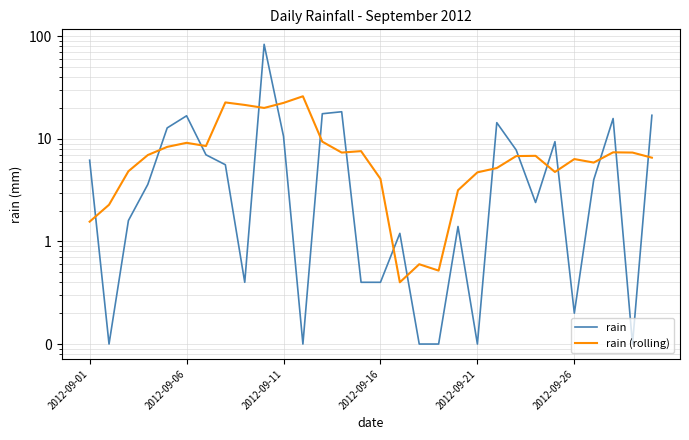

True or false: rain (rolling) and rain cross at least once.

True